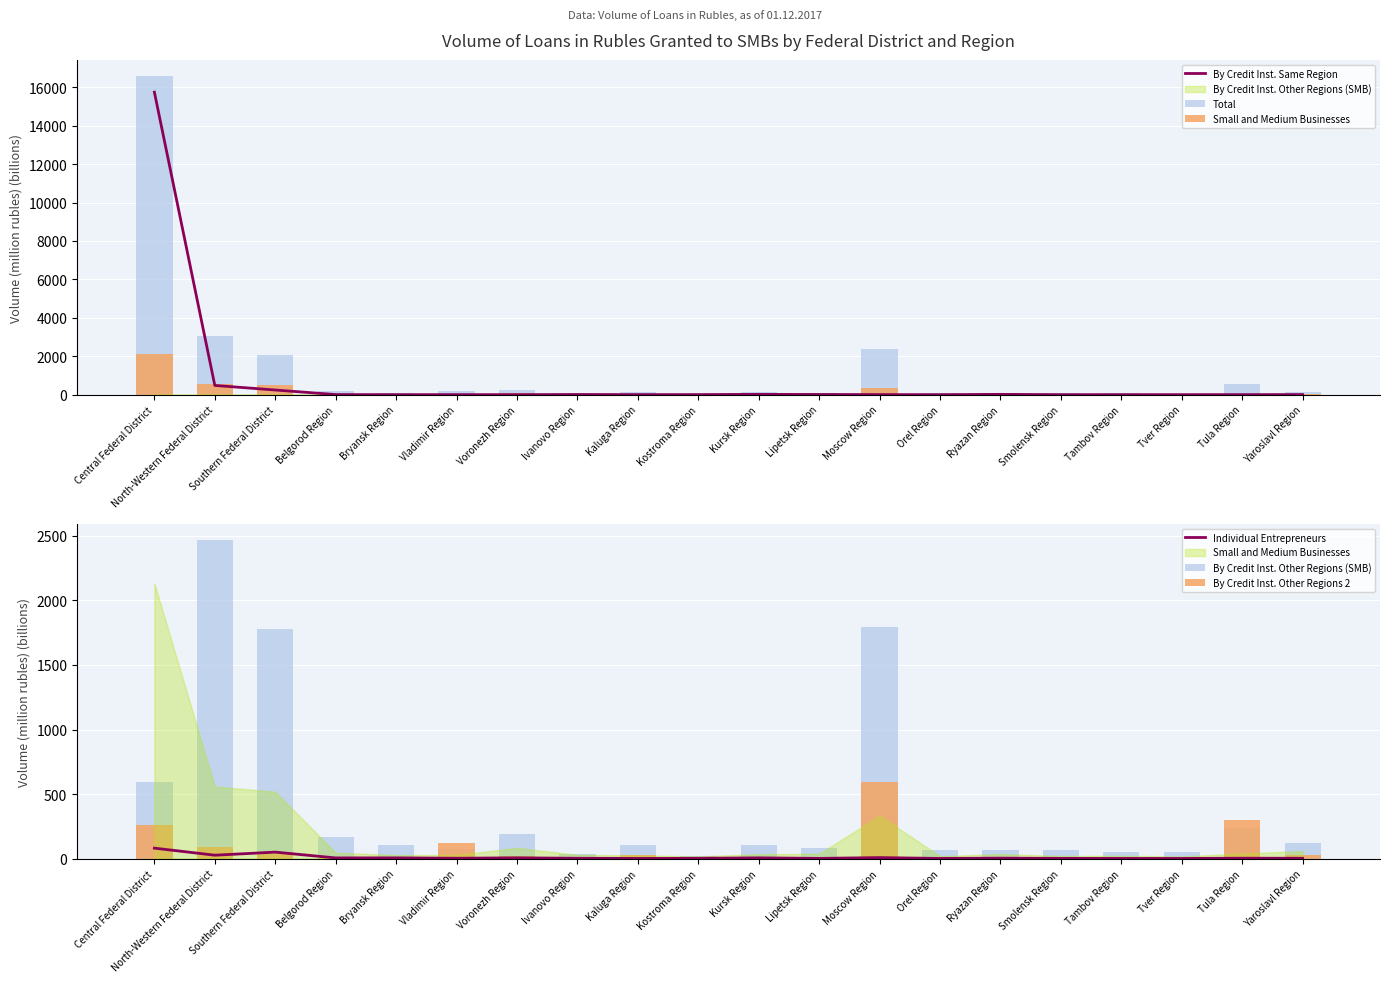

At North-Western Federal District, list the series in order from largest to smallest.

Total, By Credit Inst. Other Regions (SMB), Small and Medium Businesses, By Credit Inst. Same Region, By Credit Inst. Other Regions 2, Individual Entrepreneurs